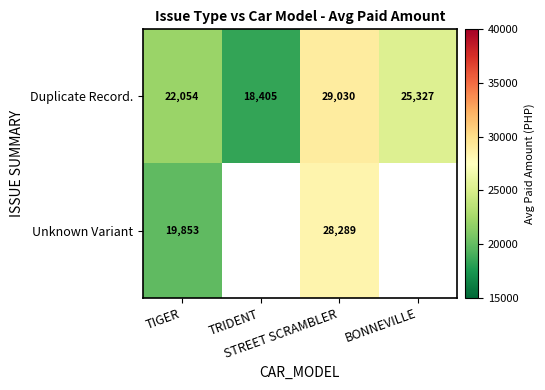

Where is Duplicate Record. nearest to the value 23717?

BONNEVILLE